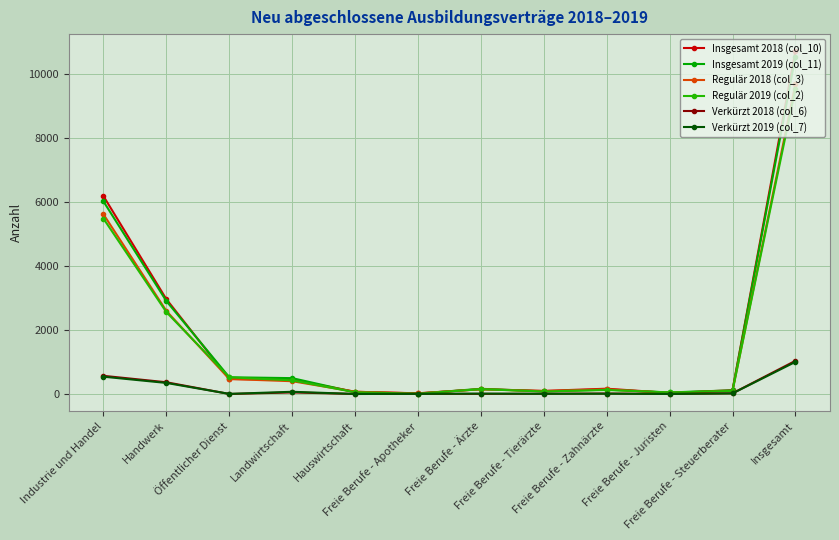

Reading left to right, what are all the values shown in this chart?

Insgesamt 2018 (col_10): 6177	2958	468	447	69	21	150	96	165	33	117	10704
Insgesamt 2019 (col_11): 6012	2901	522	495	54	12	162	81	135	48	114	10539
Regulär 2018 (col_3): 5610	2592	468	399	69	18	147	90	147	33	99	9669
Regulär 2019 (col_2): 5475	2556	519	426	54	9	150	78	126	48	96	9537
Verkürzt 2018 (col_6): 567	366	0	48	0	3	3	6	15	0	21	1035
Verkürzt 2019 (col_7): 540	345	3	69	0	3	12	6	9	0	18	1002